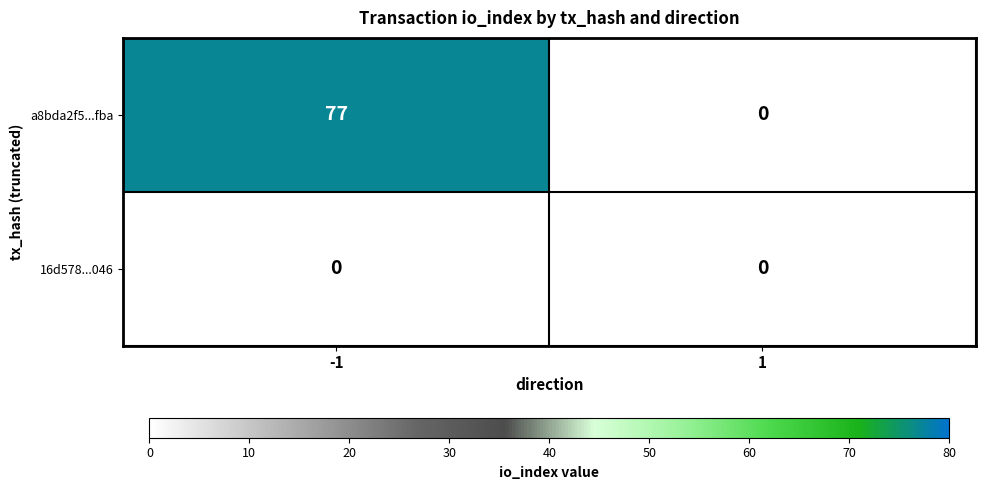

Reading left to right, extract all data points from this chart.

a8bda2f5...fba: 77	0
16d578...046: 0	0